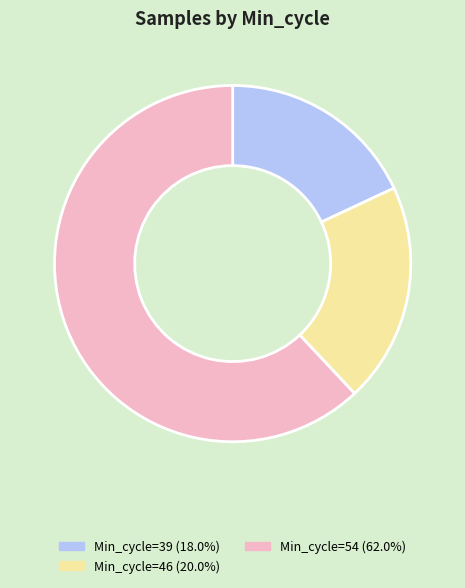

Does any single category account for the majority?

Yes